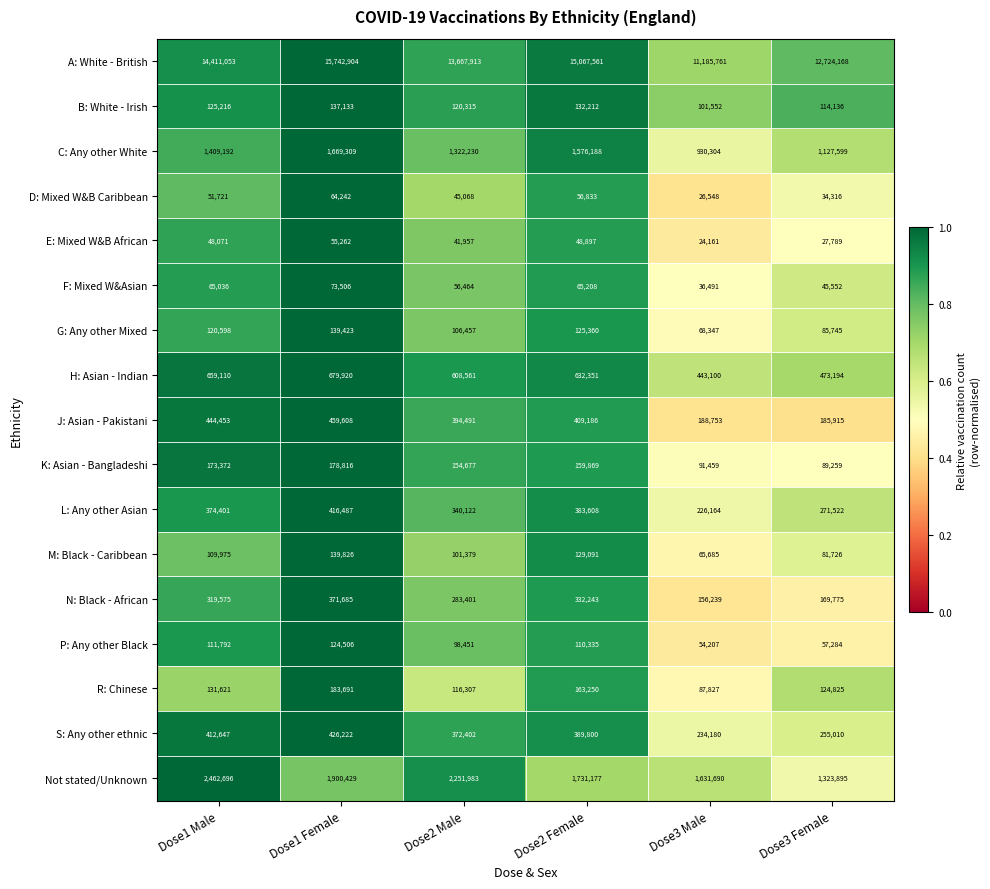

Which series has the widest spread of values?

A: White - British